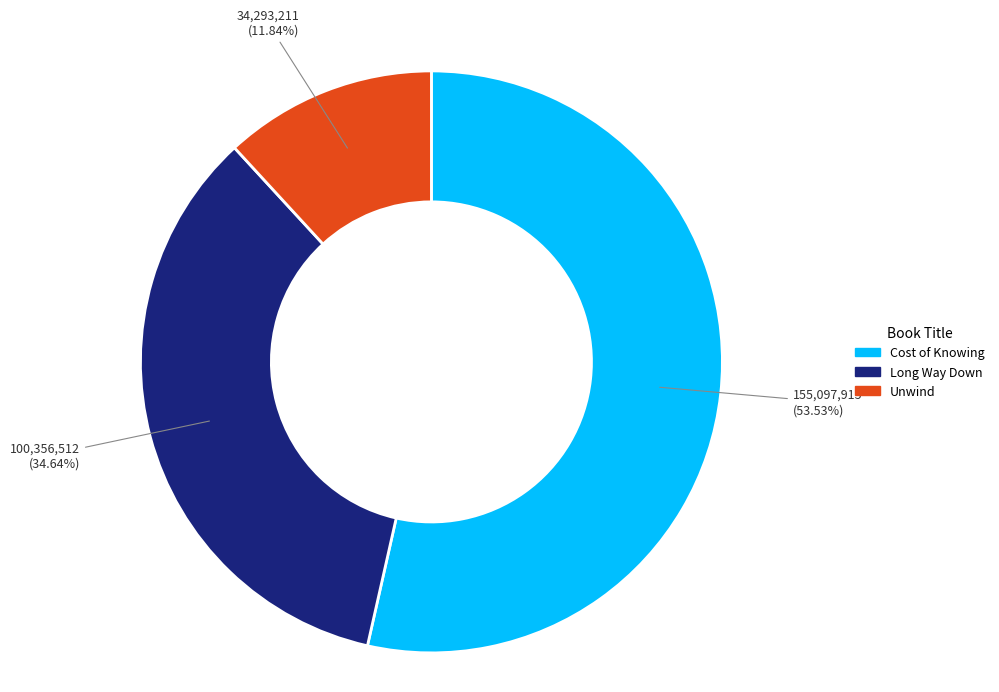

What is the smallest slice in the pie chart?

Unwind